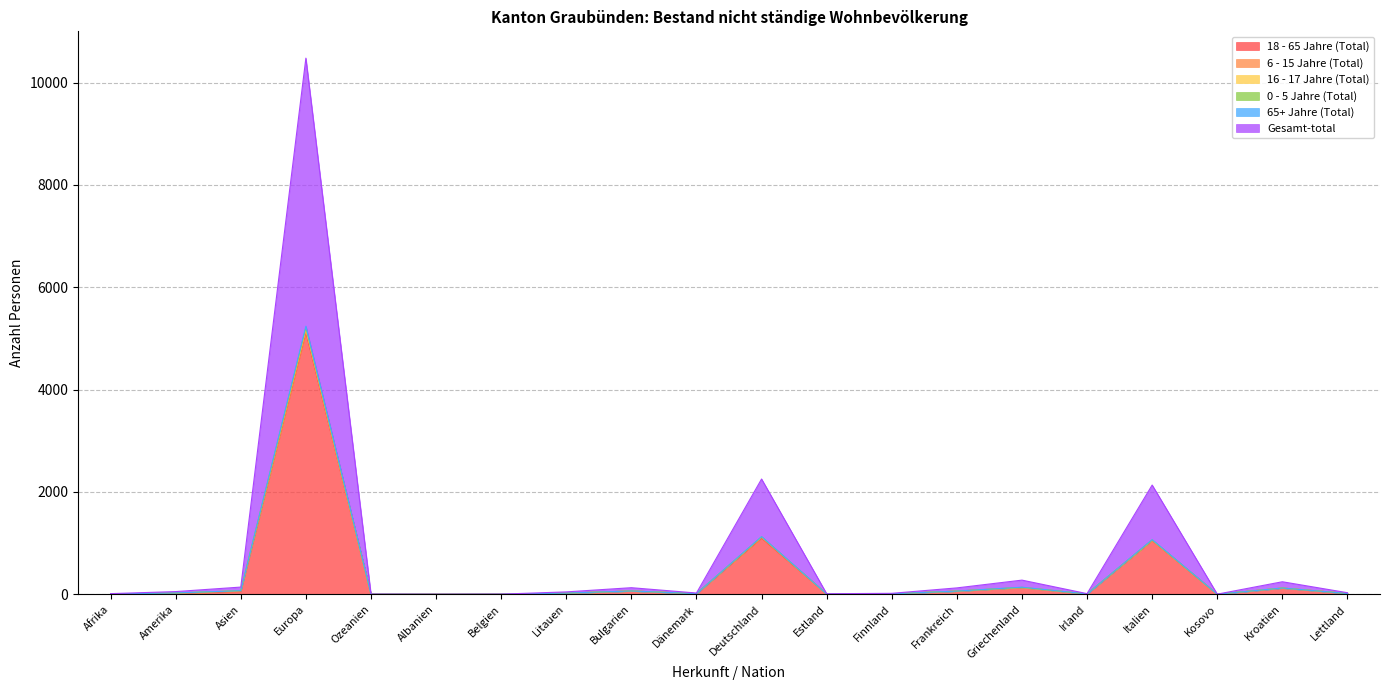

True or false: Gesamt-total and 18 - 65 Jahre (Total) cross at least once.

False